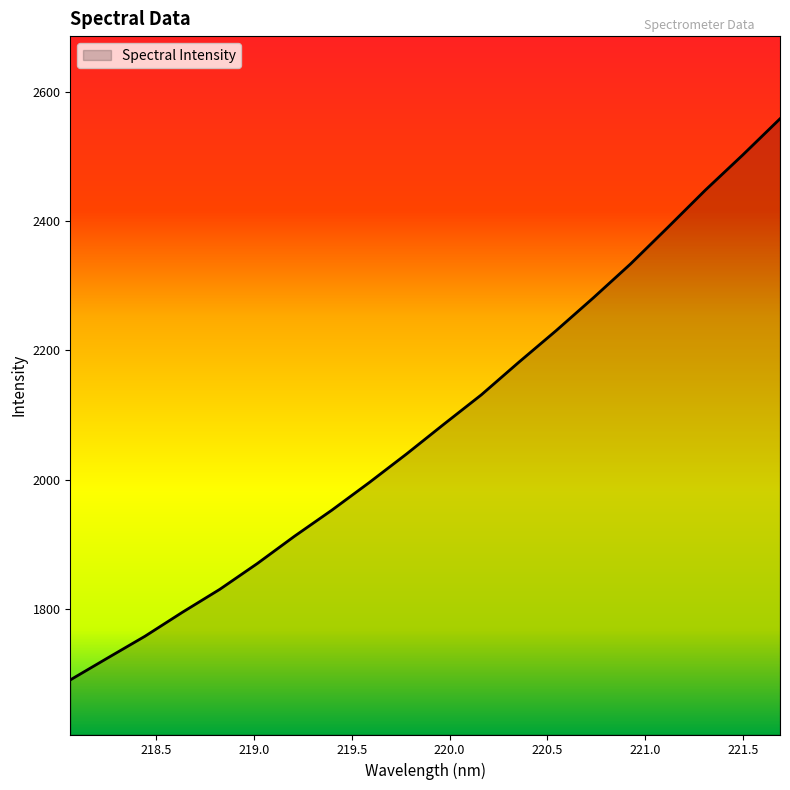

What is the difference between the maximum and minimum values?

868.4